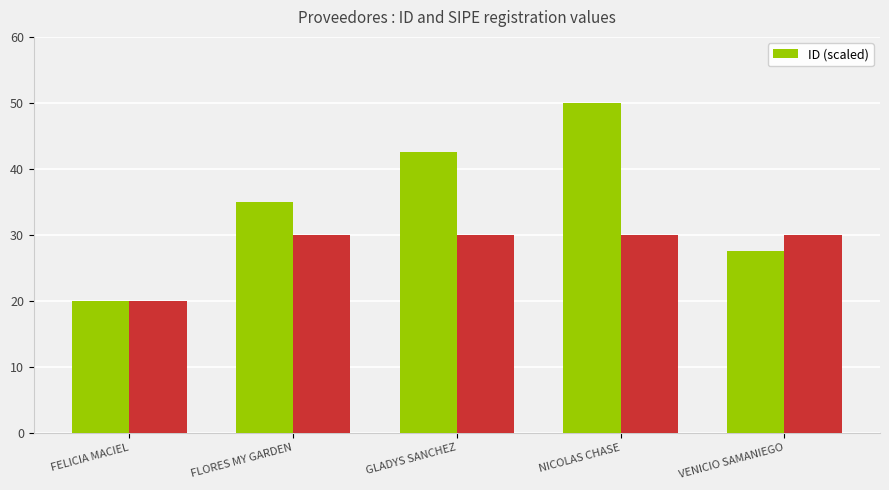

Rank the categories by value from highest to lowest.

NICOLAS CHASE, GLADYS SANCHEZ, FLORES MY GARDEN, VENICIO SAMANIEGO, FELICIA MACIEL